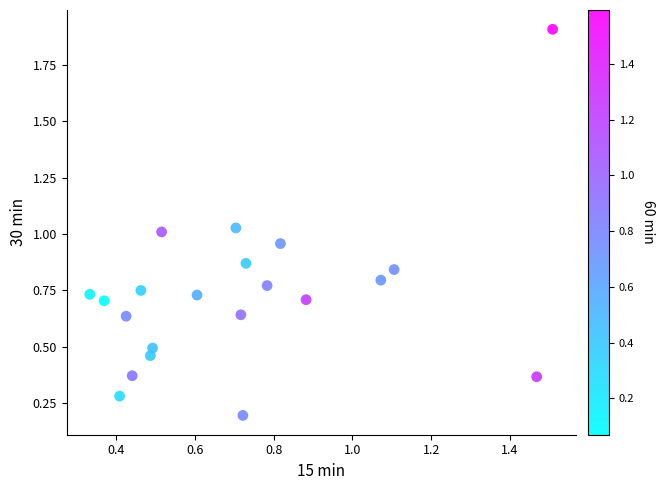

What is the range of X values (max minus min)?

1.2